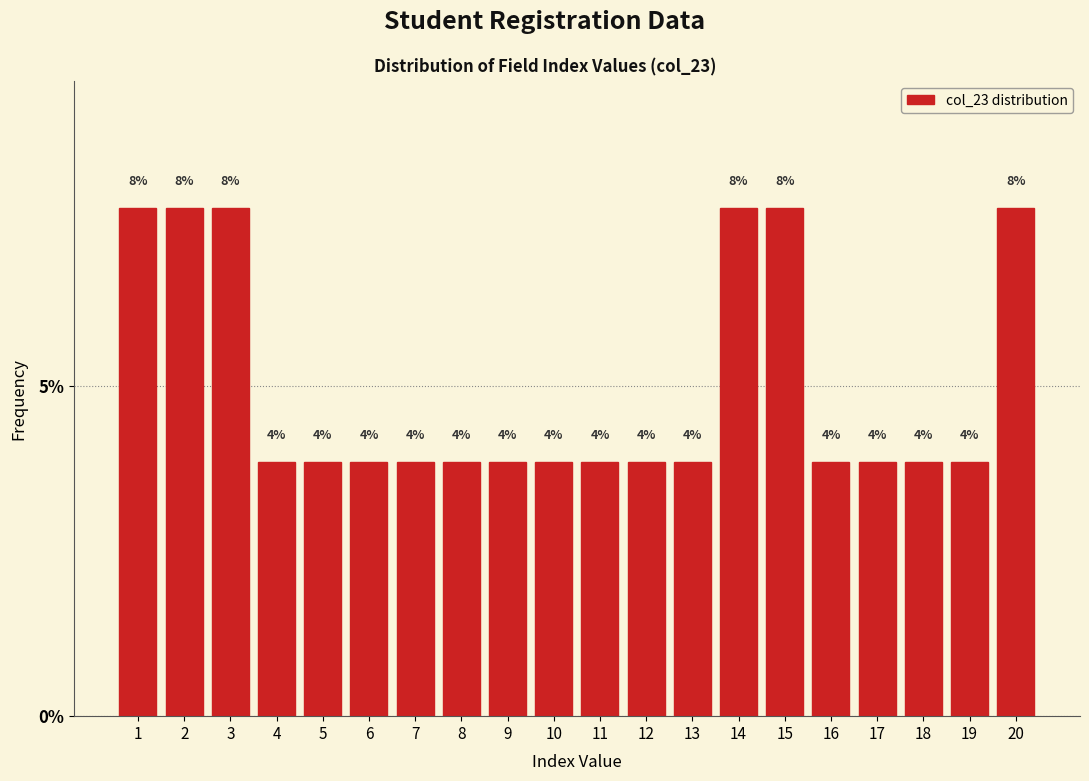

How many bars are there in total?

20